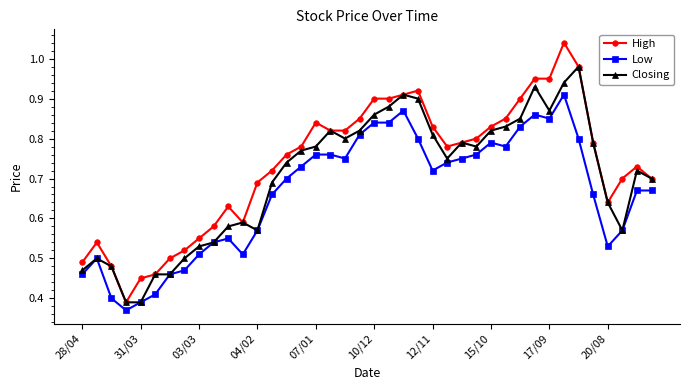

True or false: High and Low intersect in this chart.

False